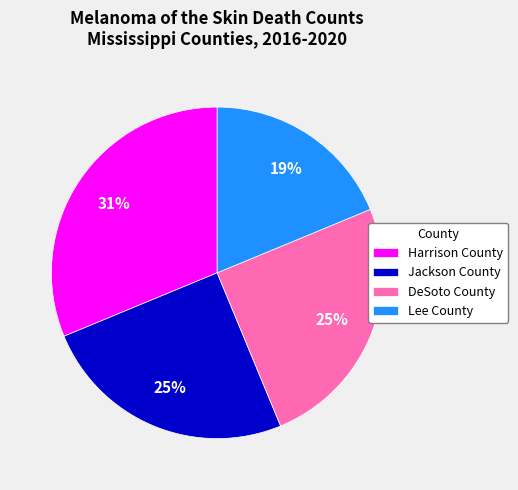

To the nearest percent, what is the average slice percentage?

25%